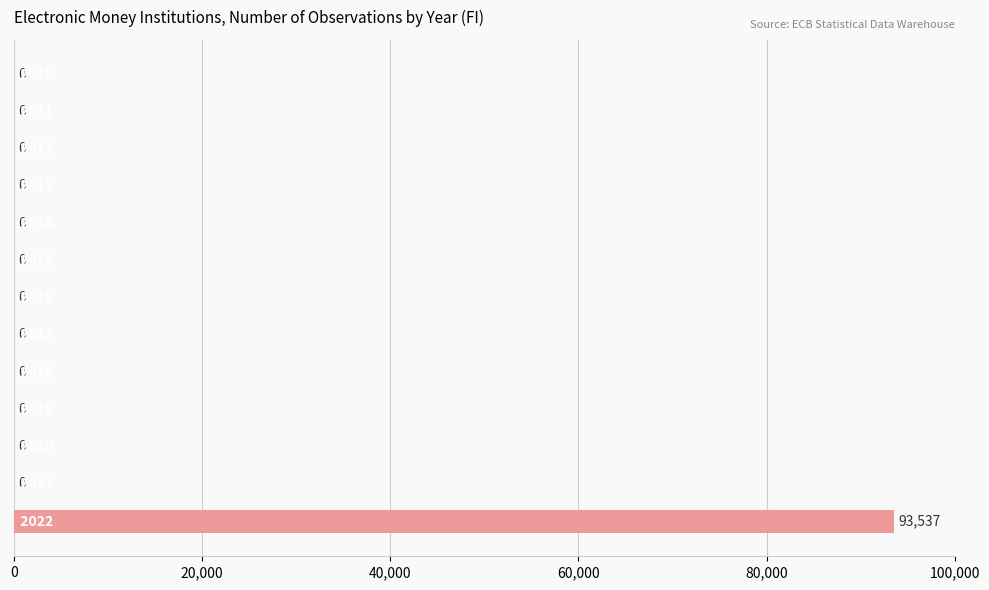

What is the sum of all values?

93537